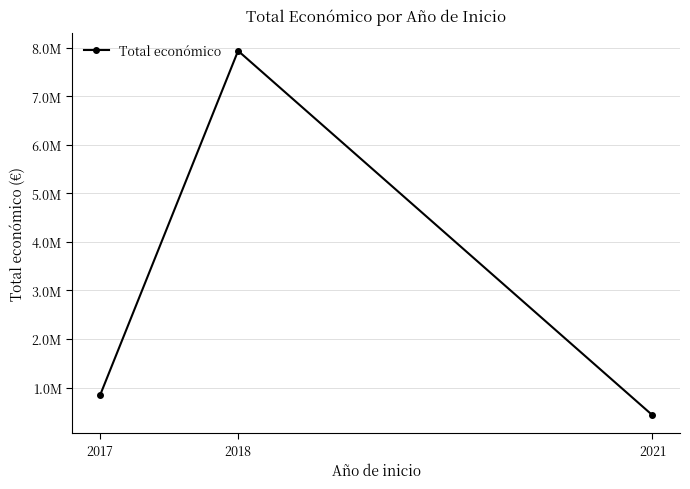

What is the change in value from 2017 to 2018?

+7102141